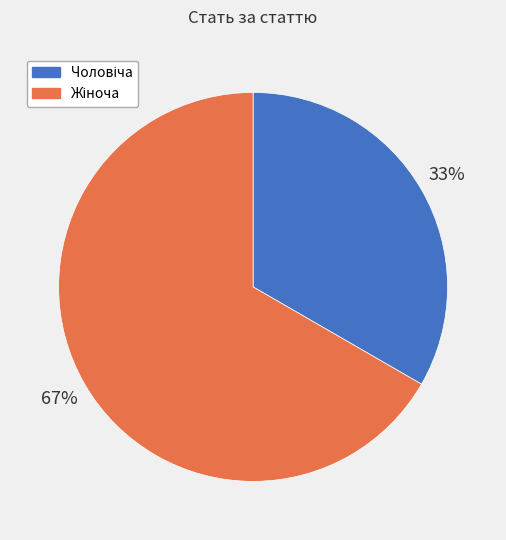

To the nearest percent, what is the average slice percentage?

50%